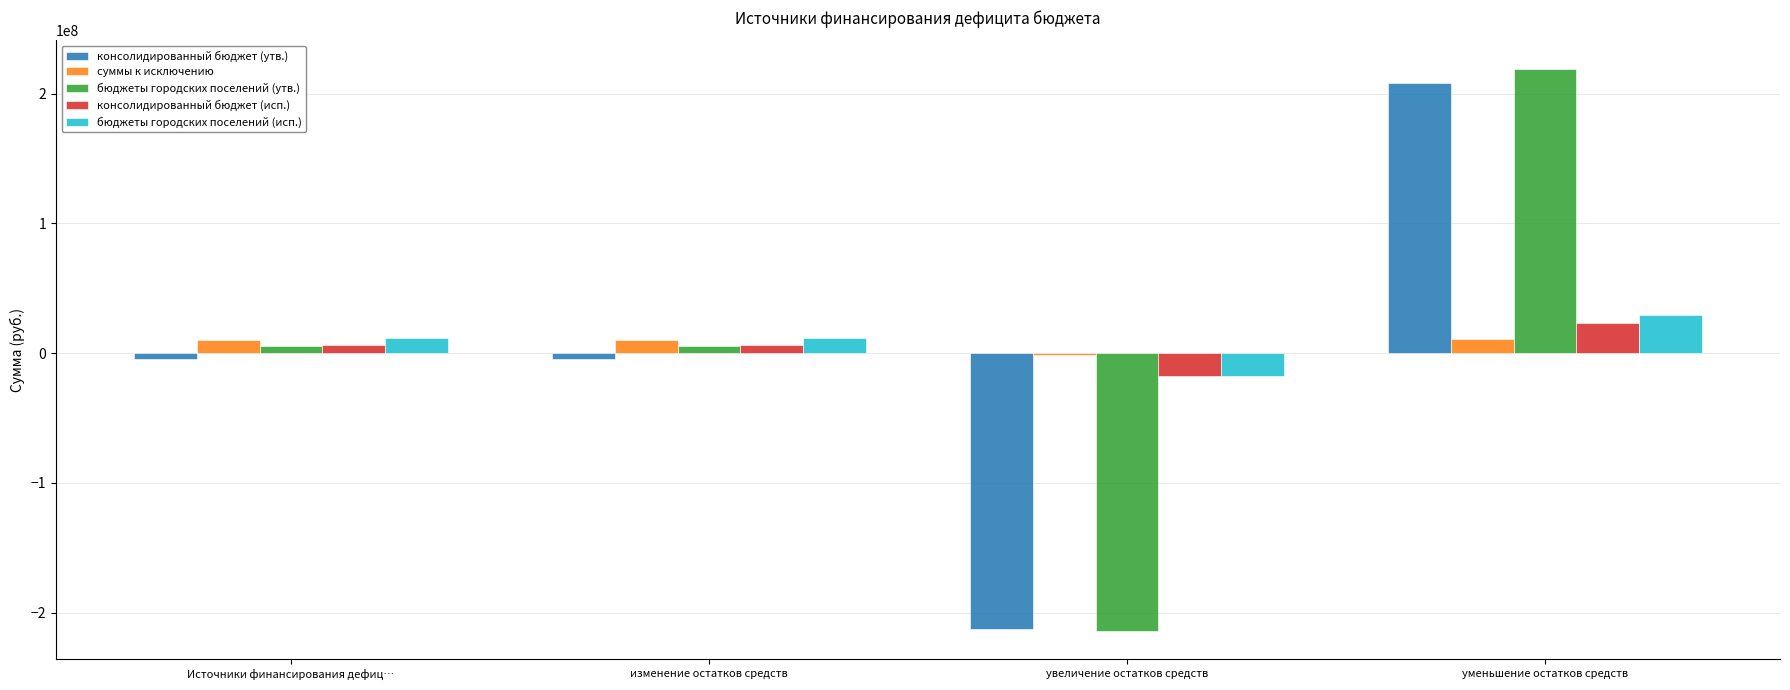

True or false: бюджеты городских поселений (утв.) has a value of 369833174.7 at уменьшение остатков средств.

False